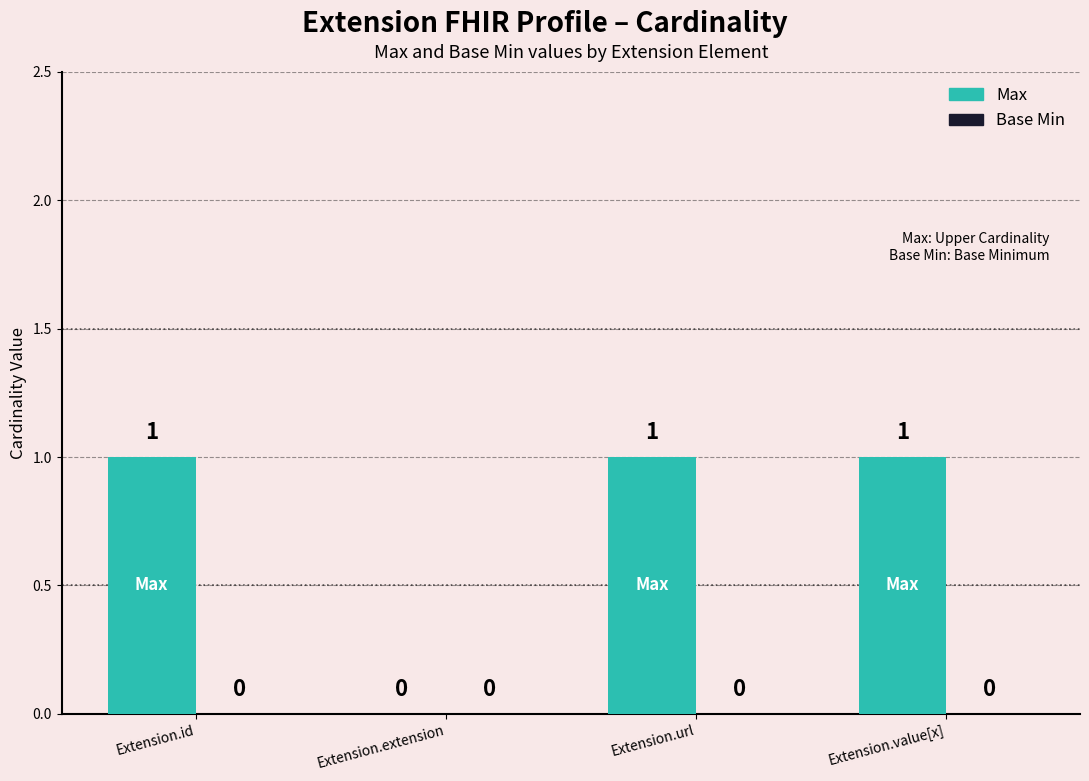

Count the number of categories in the chart.

4